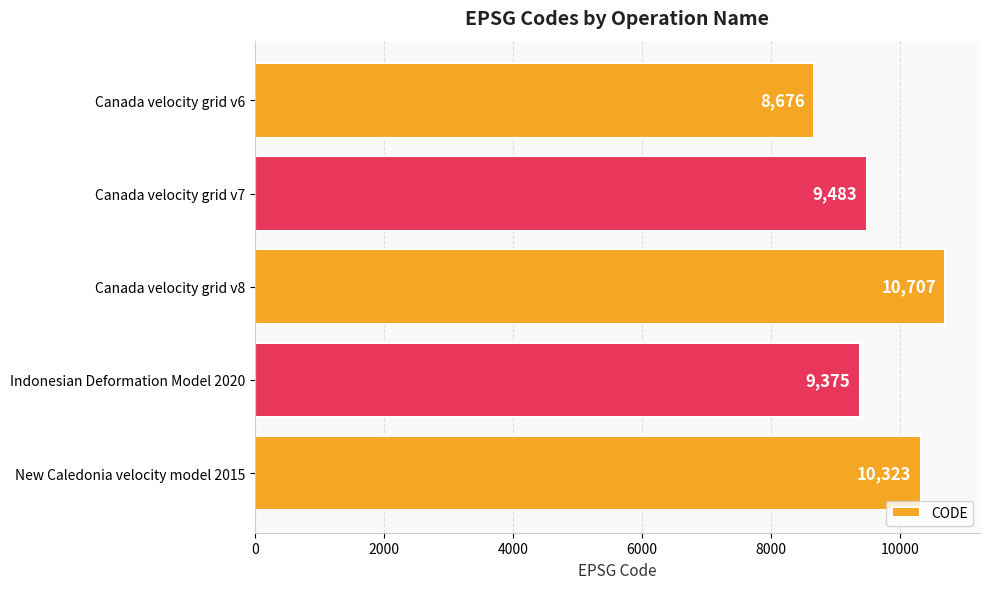

Does the chart contain any negative values?

No